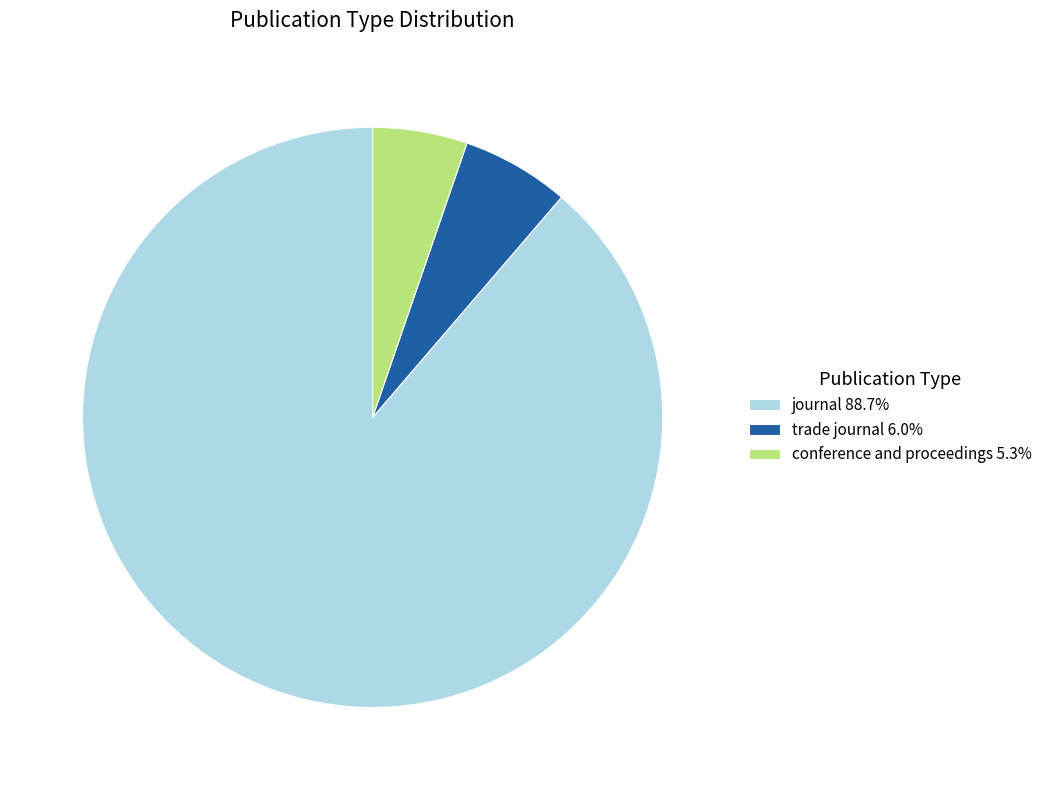

What is the smallest slice in the pie chart?

conference and proceedings